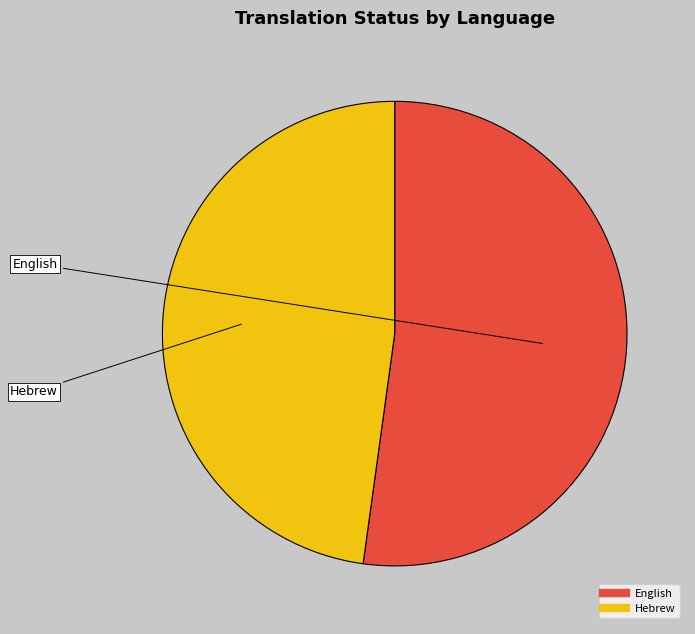

Rank the categories by value from lowest to highest.

Hebrew, English